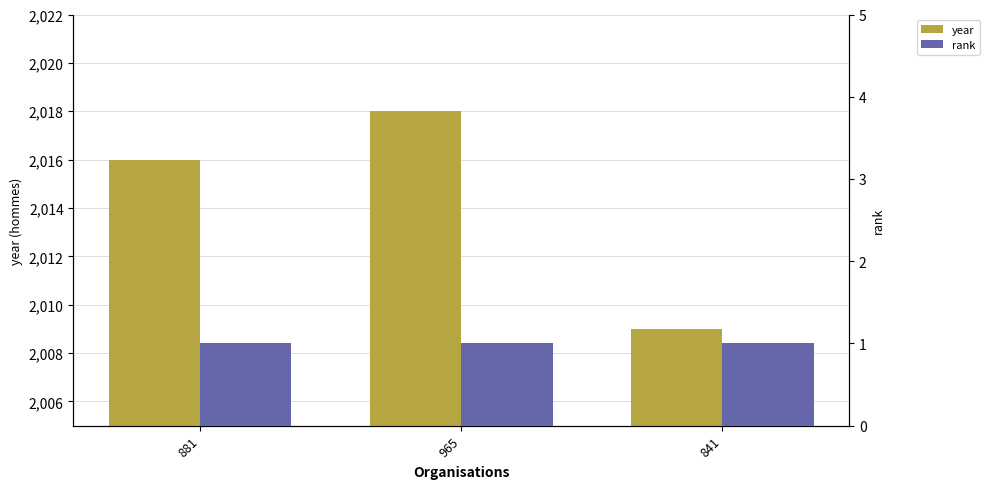

Which series has the largest range (max minus min)?

year